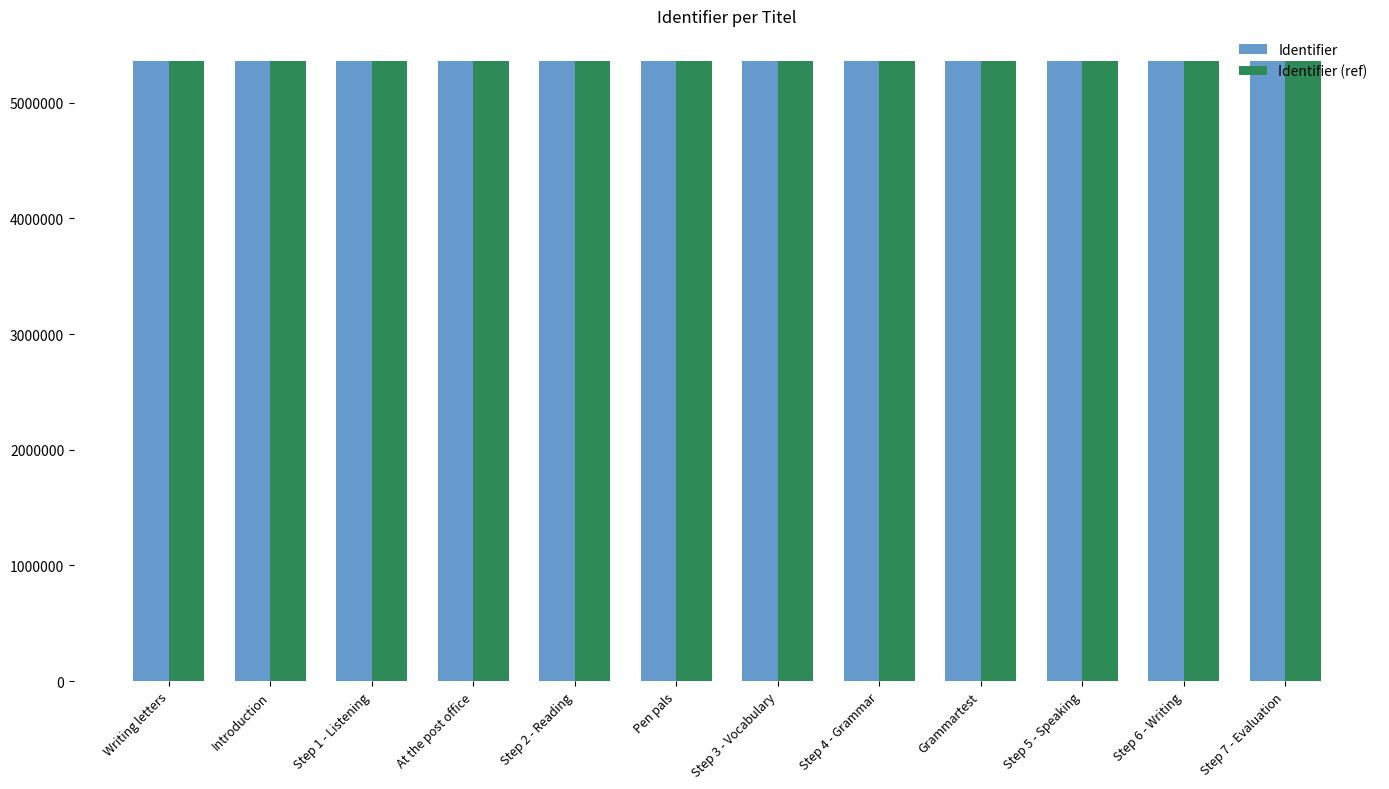

What is the value of the Identifier (ref) bar at the 2nd from the left?

5355870